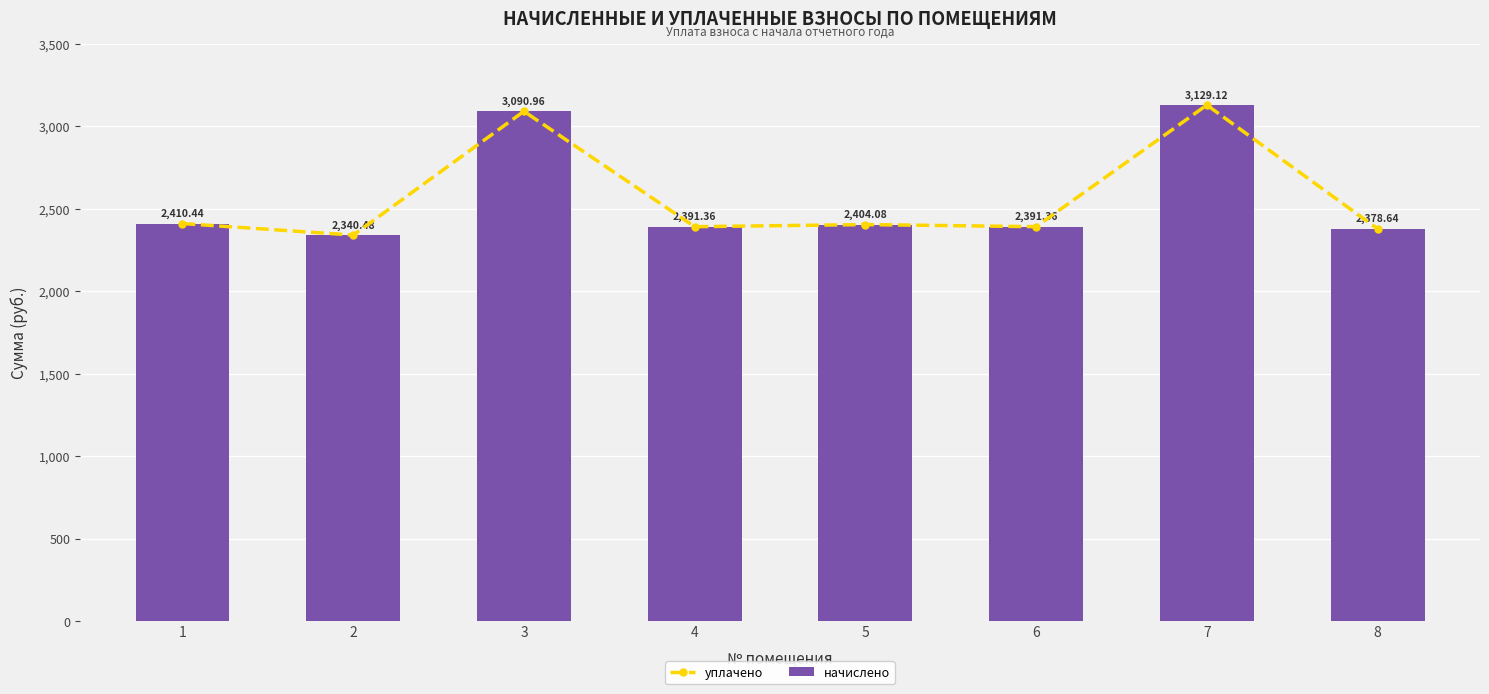

What is the maximum value for уплачено?

3129.1